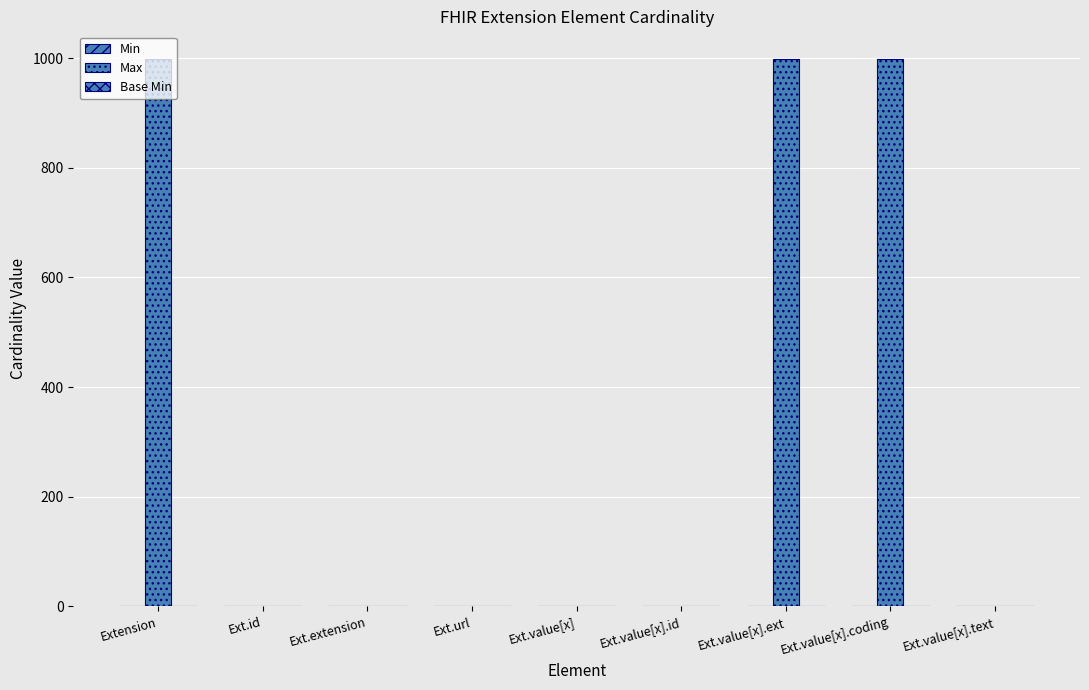

At which label does Min reach its peak?

Ext.url